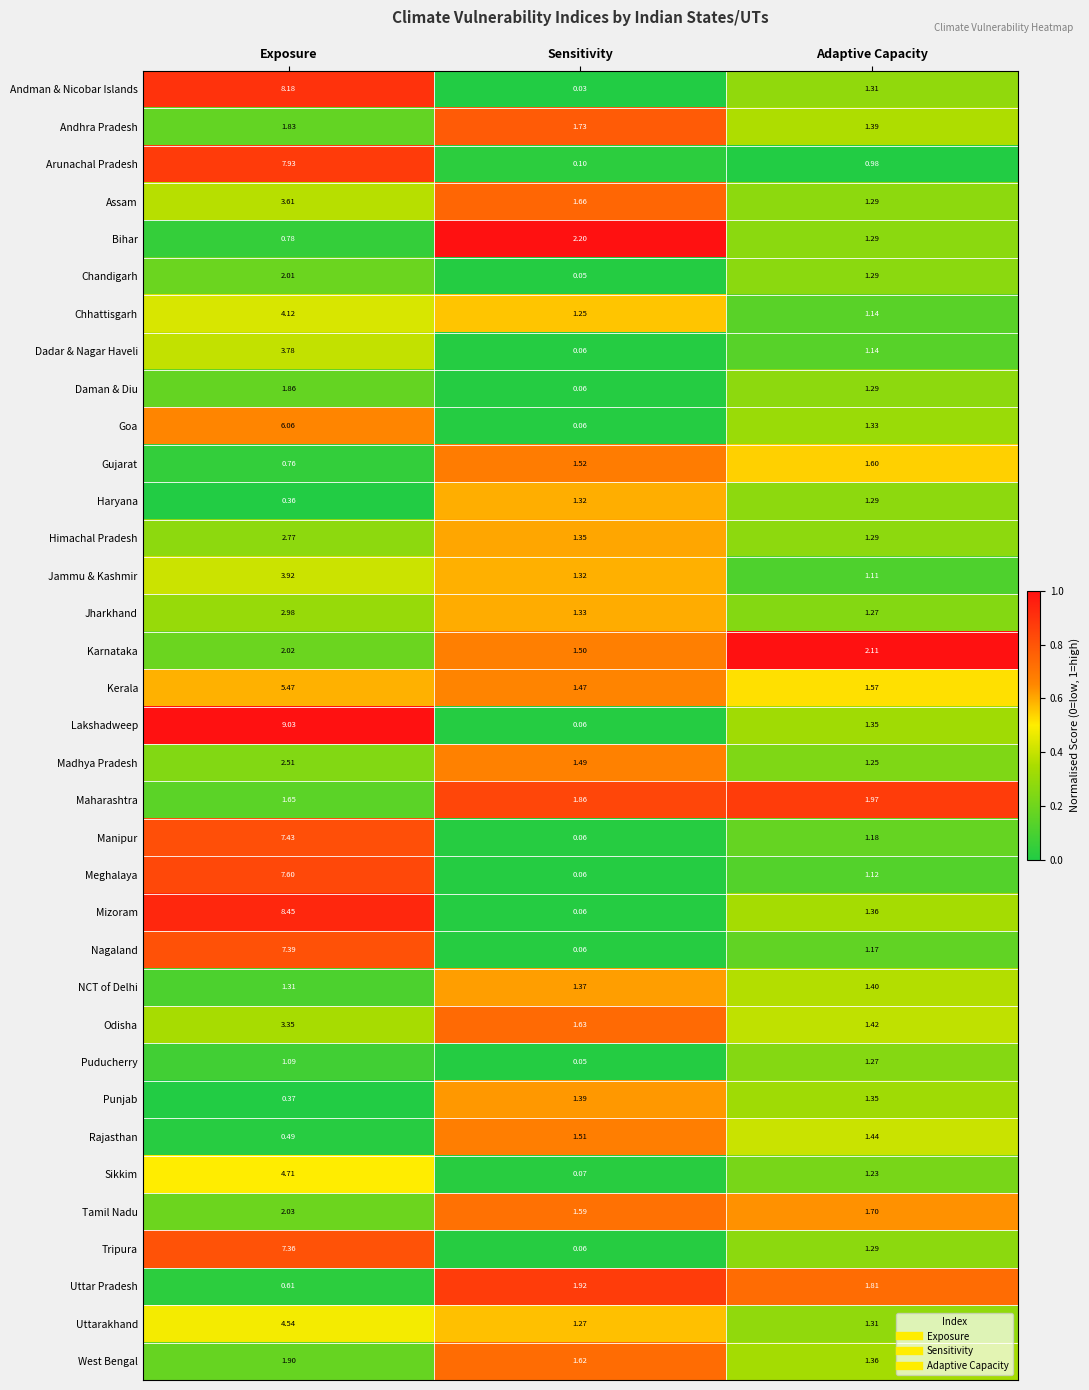

Which series changed the most between Sensitivity and Adaptive Capacity?

Mizoram